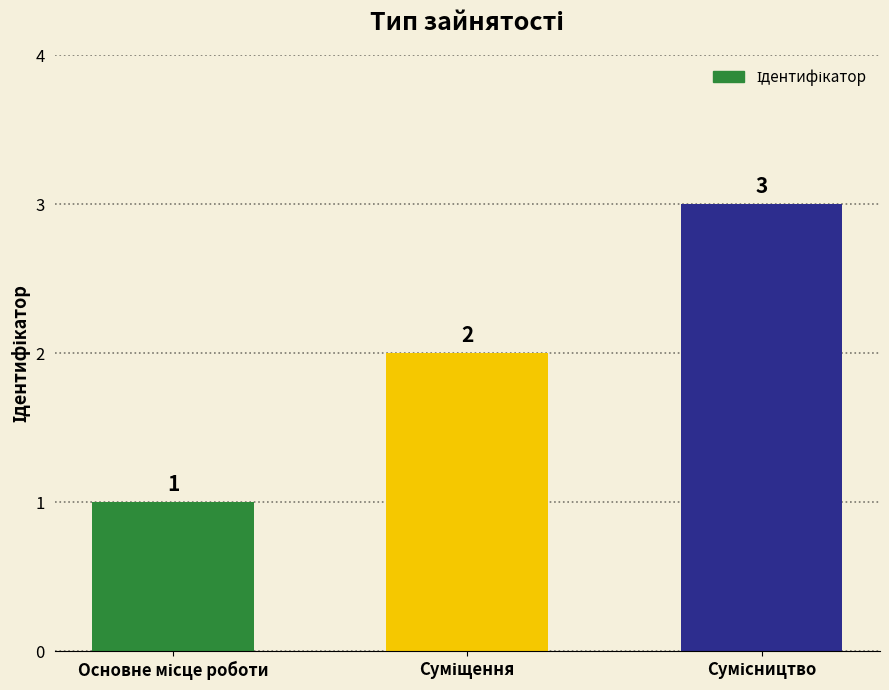

What is the value of the 3rd bar from the left?

3